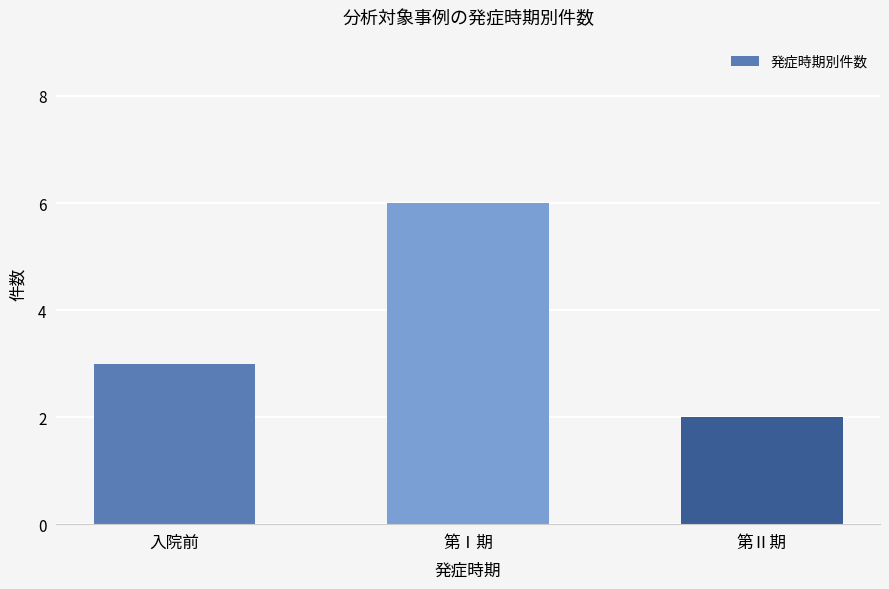

True or false: the data shows 3 at 入院前.

True